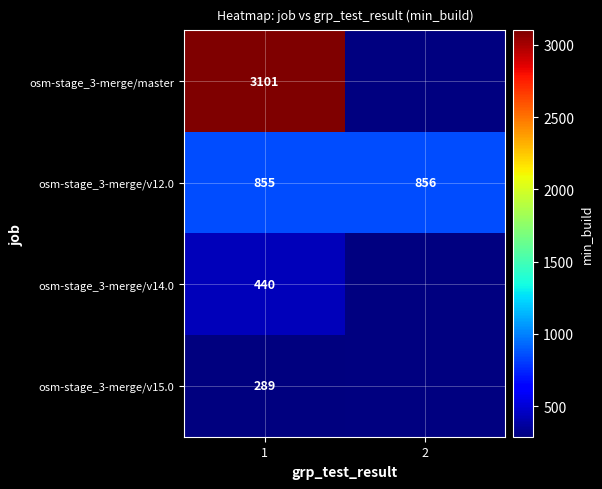

What is the lowest value of the osm-stage_3-merge/v12.0 series?

855